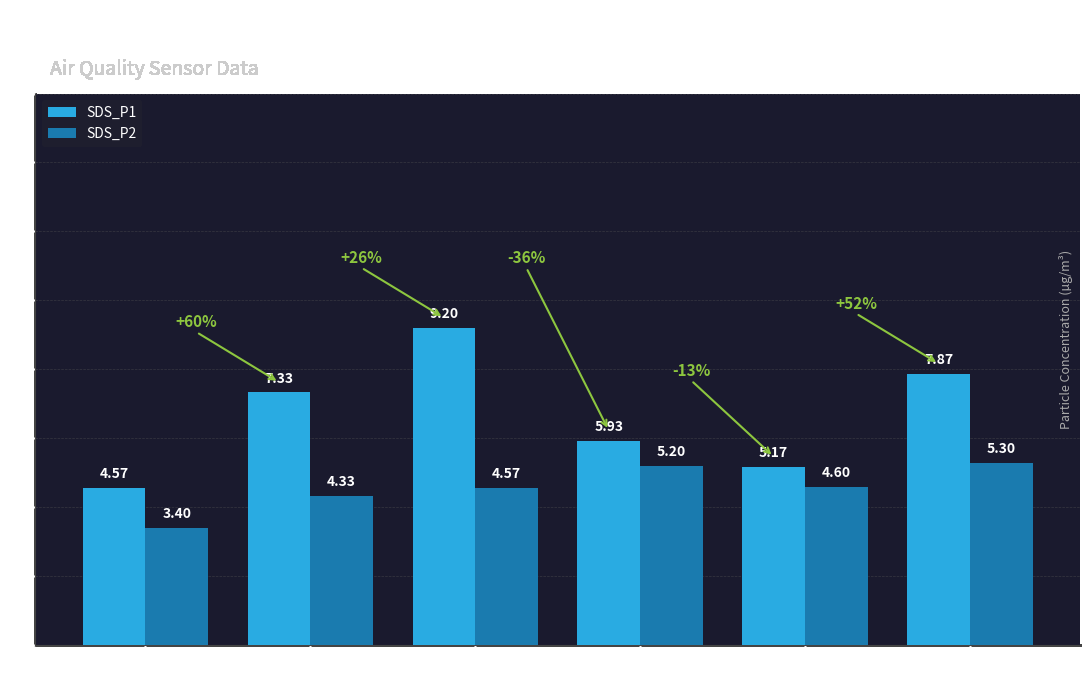

How many bars are there in total?

12